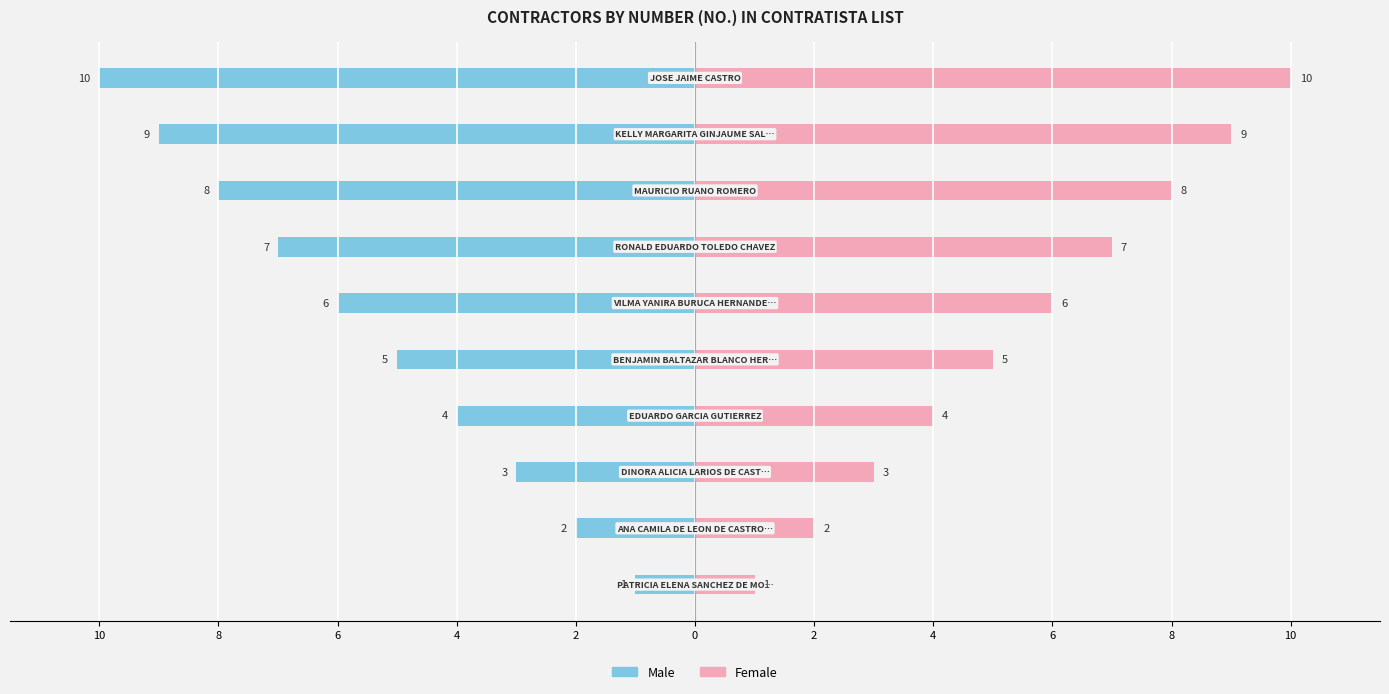

Which series has the largest total across all categories?

Female